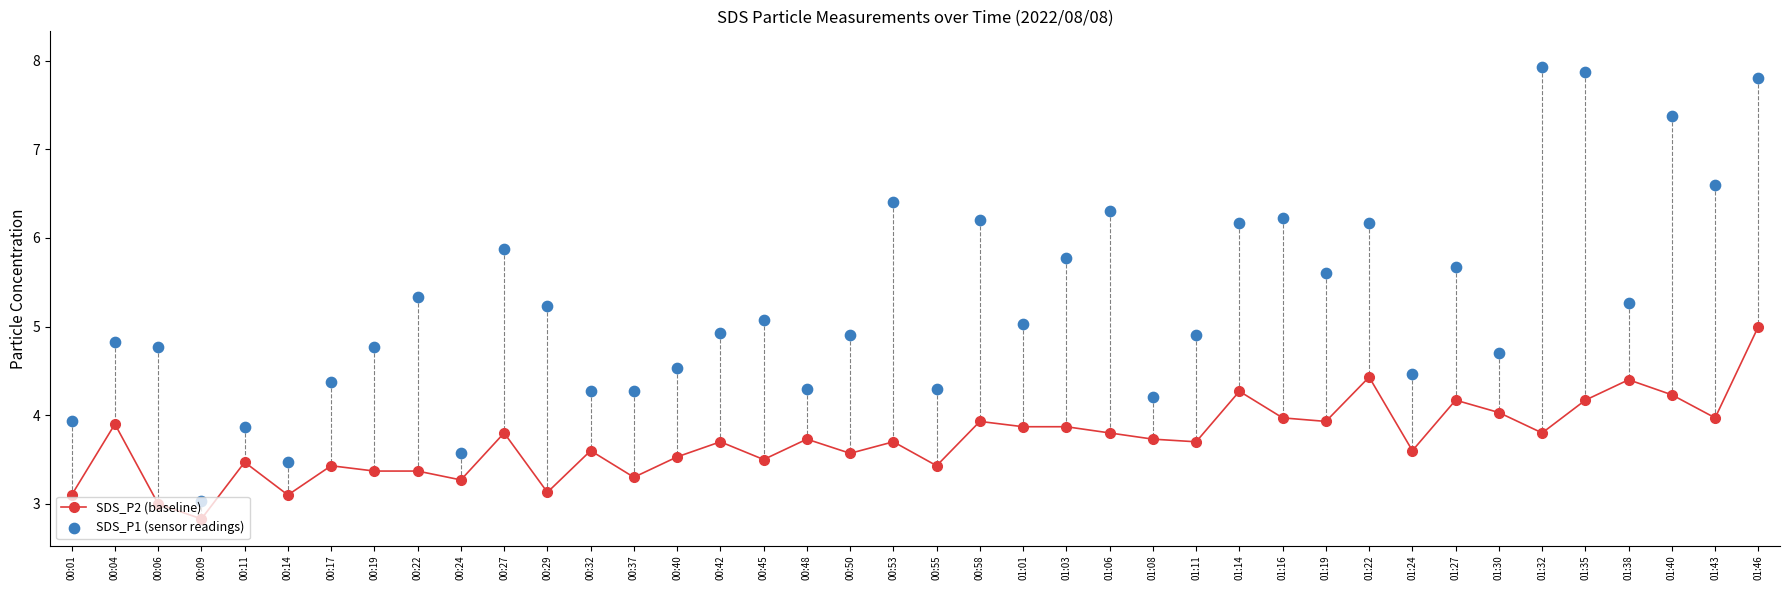

Which series has the largest total across all categories?

SDS_P1 (sensor readings)